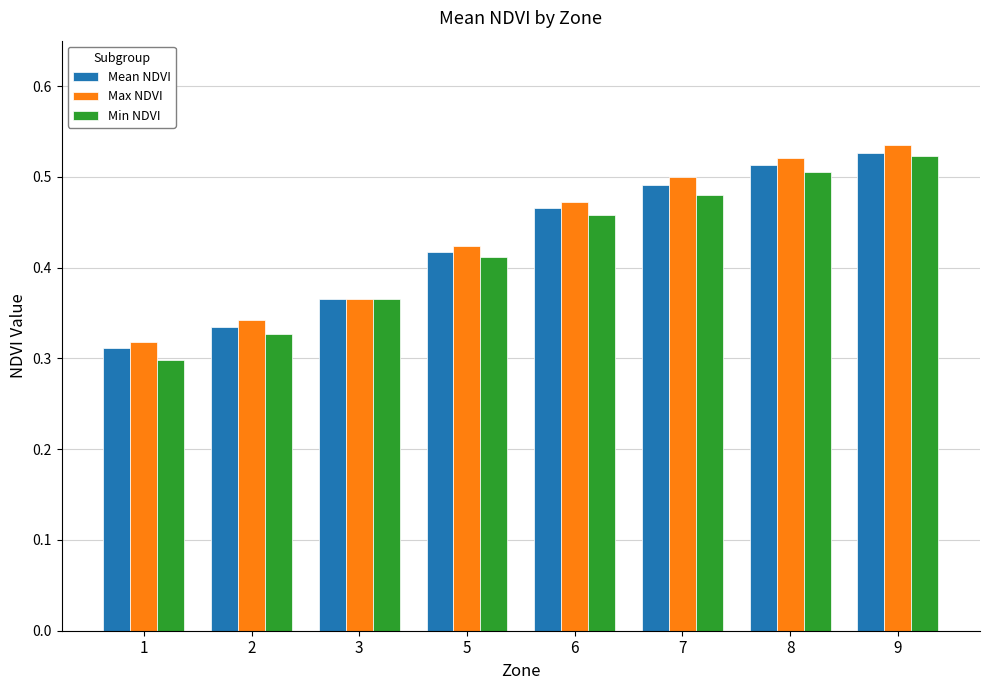

Are the bars horizontal?

No